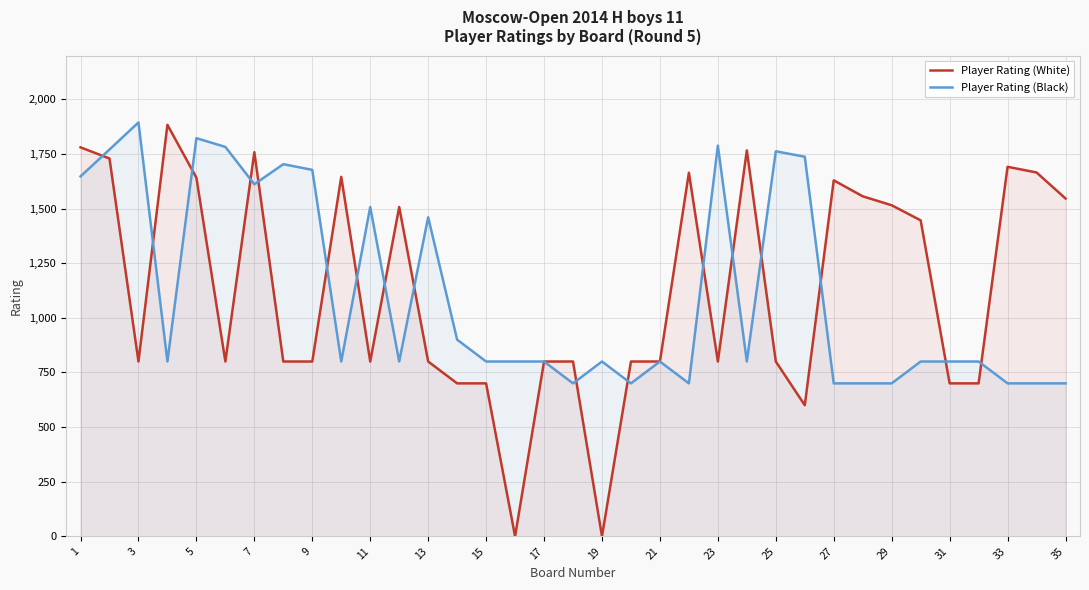

Which series has the largest total across all categories?

Player Rating (White)